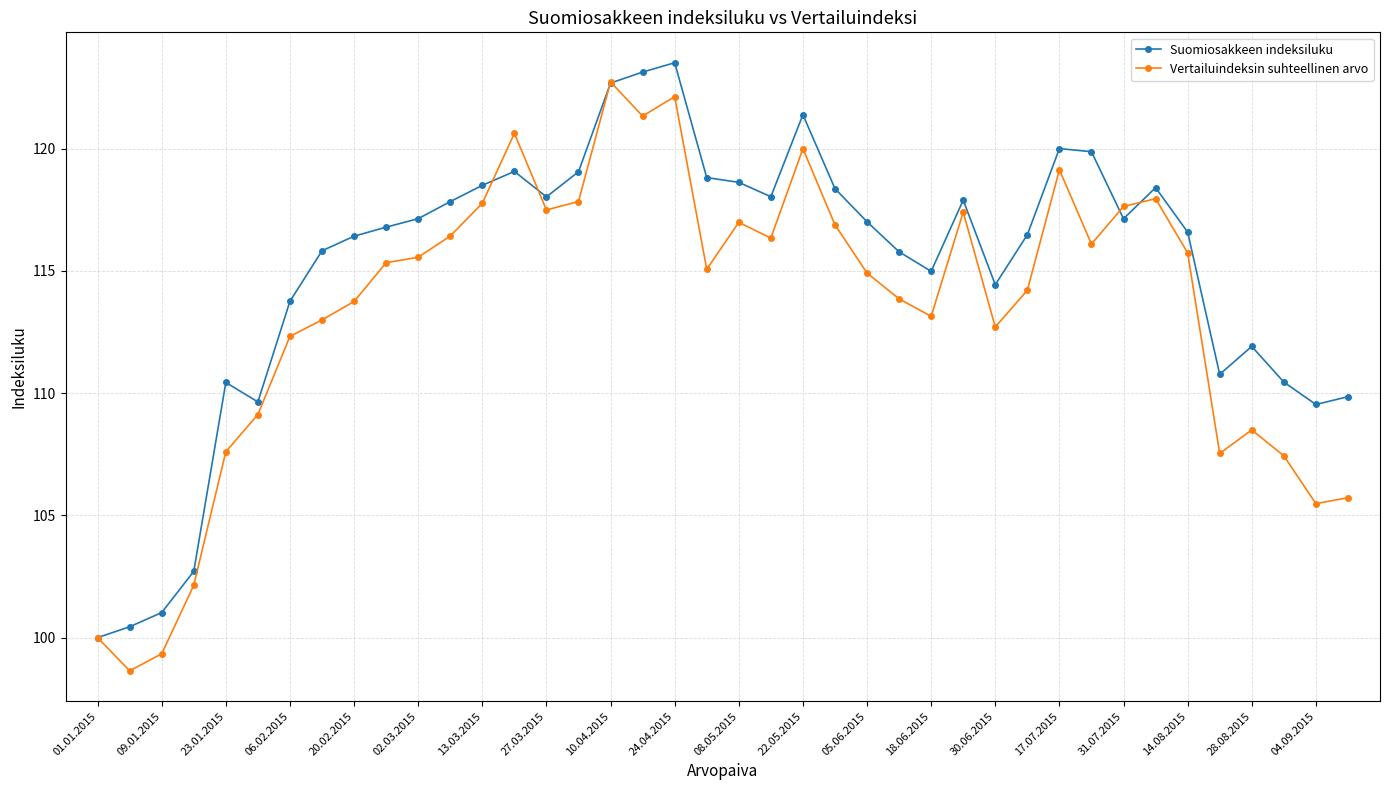

What is the value of the Vertailuindeksin suhteellinen arvo point at the 4th from the left?

102.1